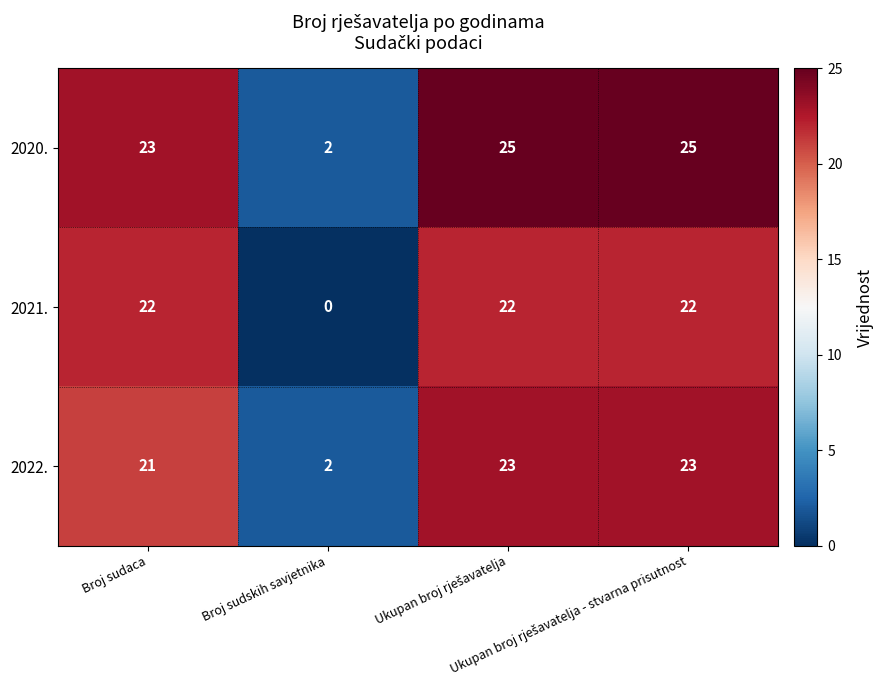

What is the difference between the maximum and minimum values in the 2021. series?

22